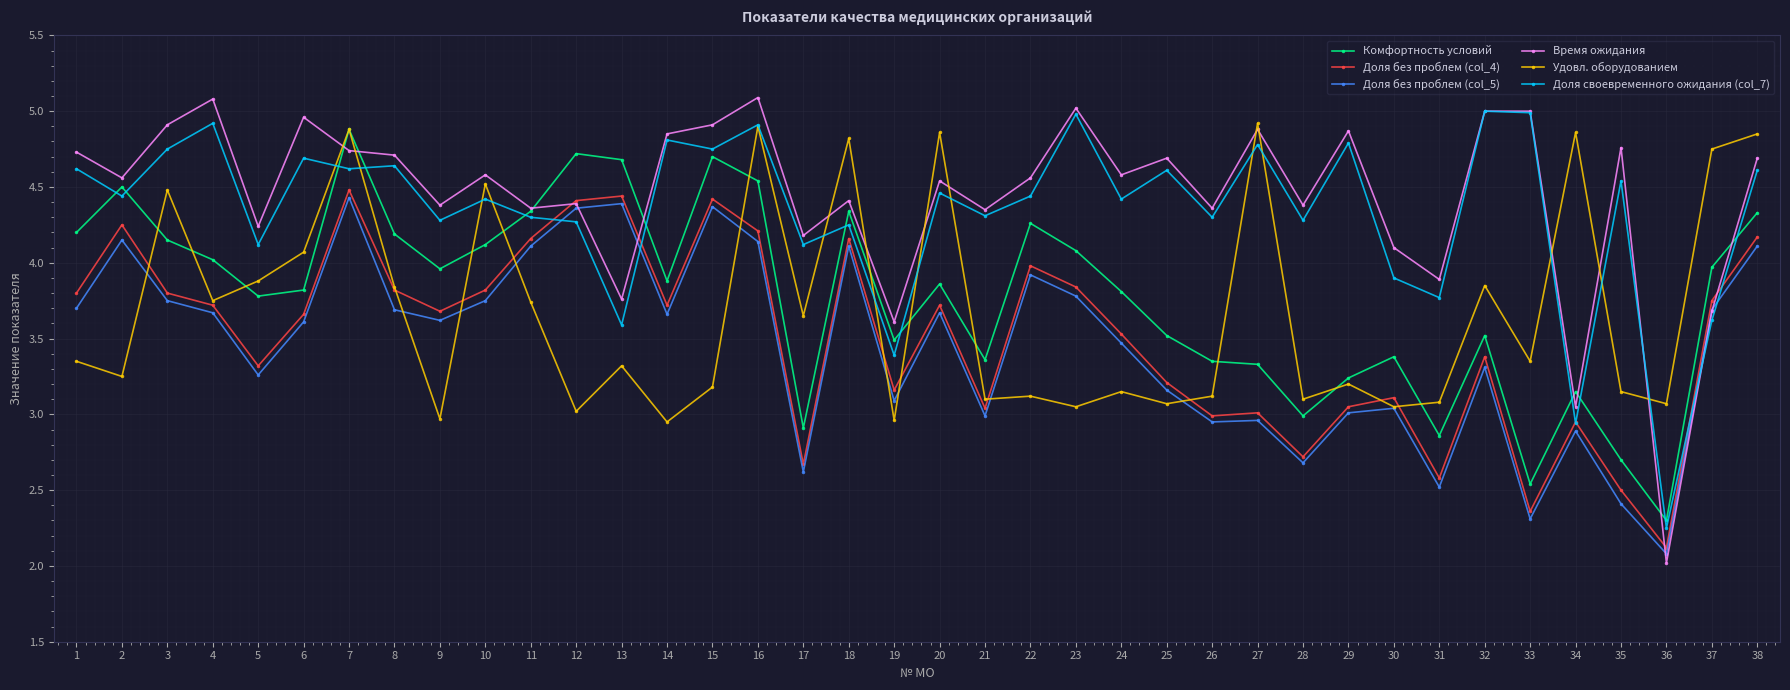

Does the chart display data point markers on the line(s)?

Yes